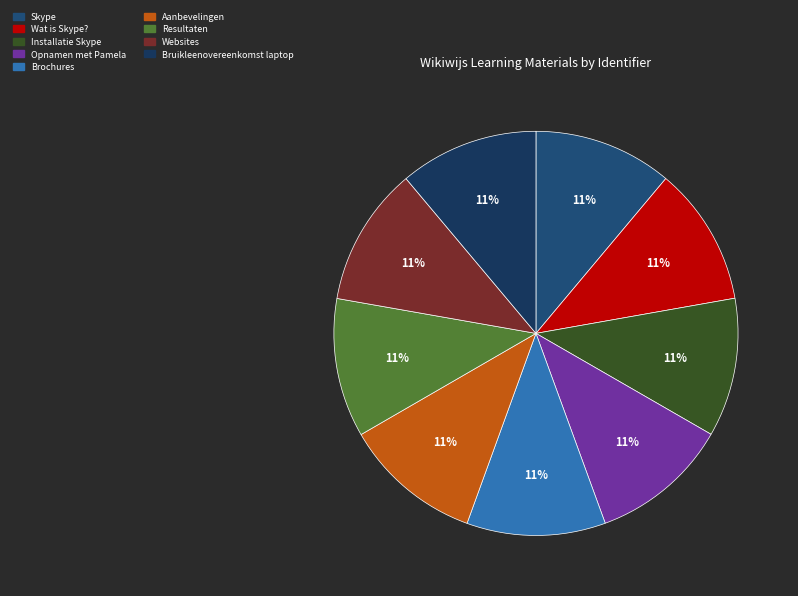

Which has a higher value, Wat is Skype? or Websites?

Websites